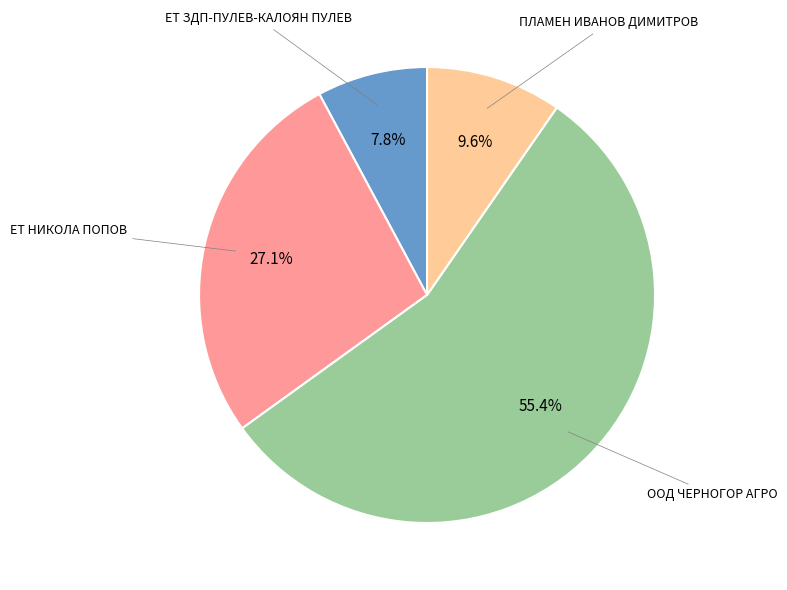

Is there any slice that represents more than half of the pie?

Yes